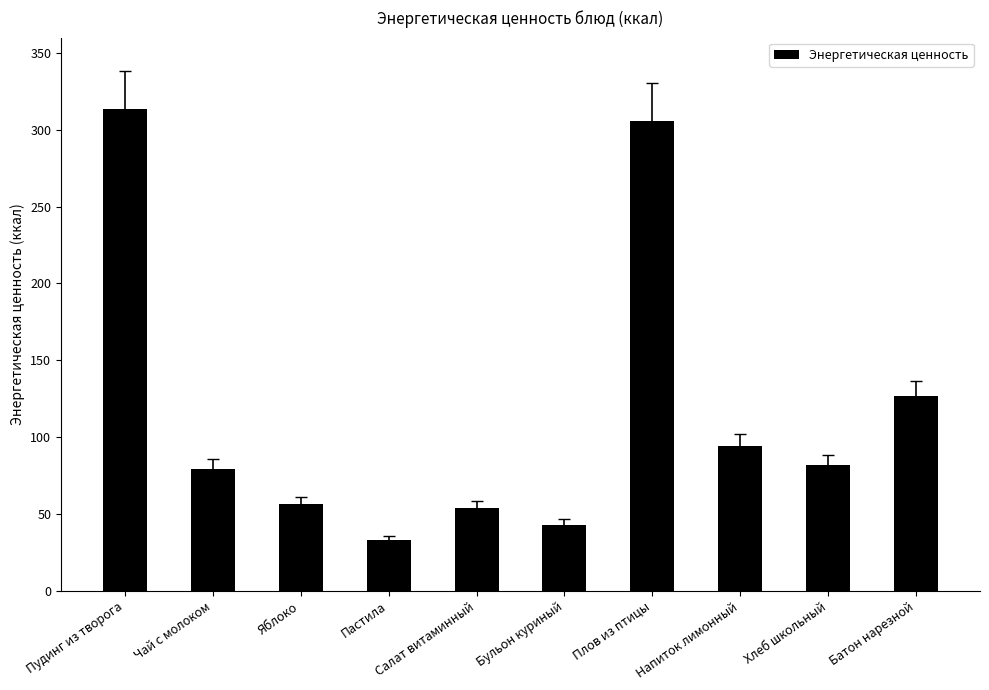

How many series are shown in this chart?

1